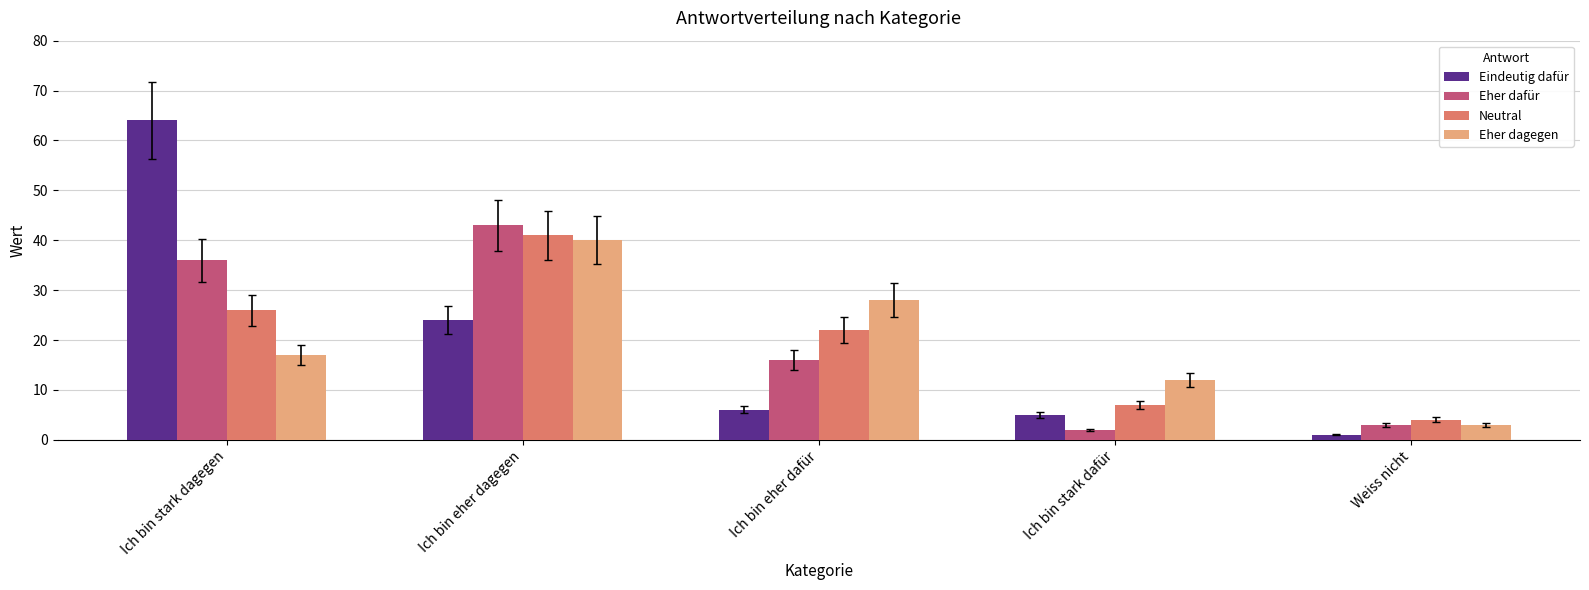

What is the average value of the Eher dafür series?

20